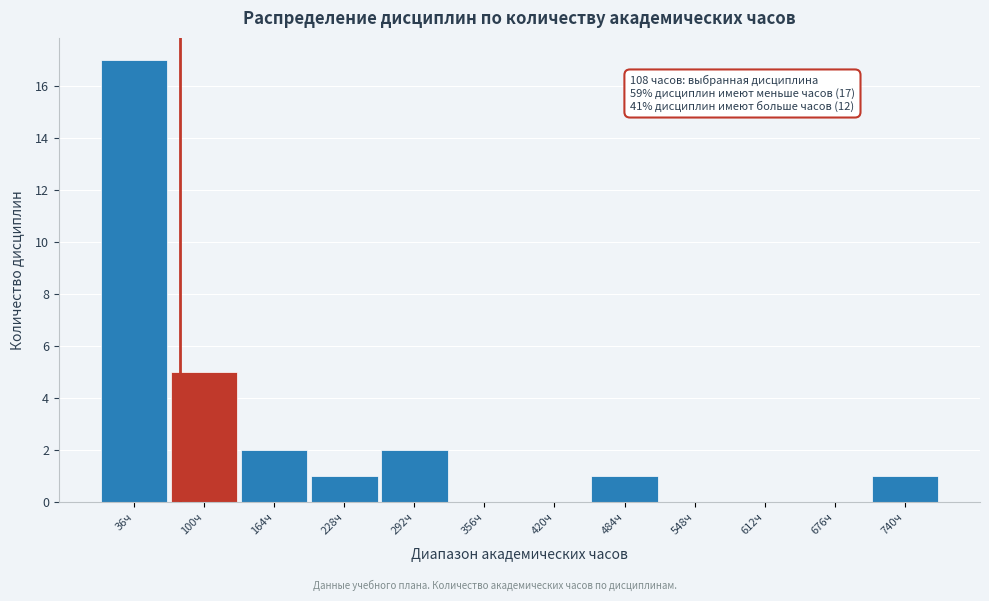

Reading left to right, extract all data points from this chart.

36ч=17	100ч=5	164ч=2	228ч=1	292ч=2	356ч=0	420ч=0	484ч=1	548ч=0	612ч=0	676ч=0	740ч=1